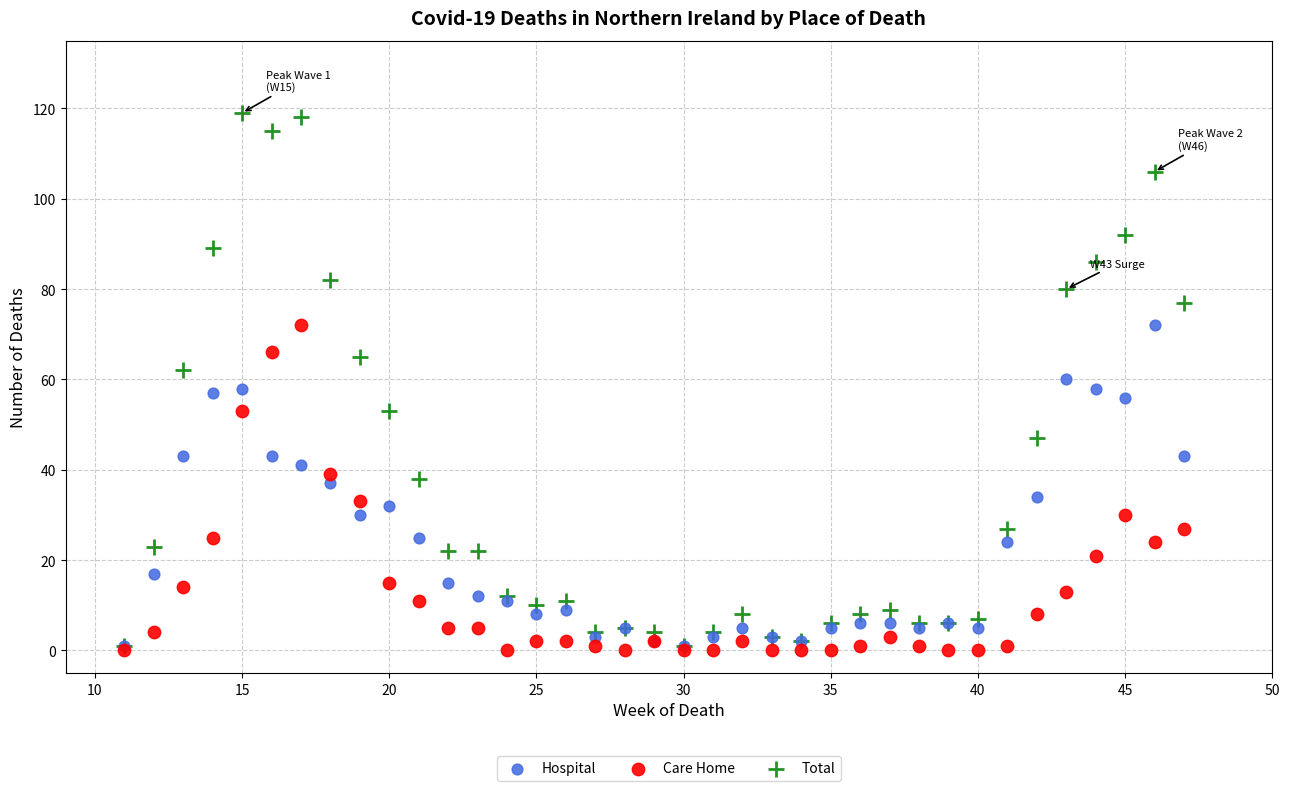

What are all the series names shown in the legend?

Hospital, Care Home, Total